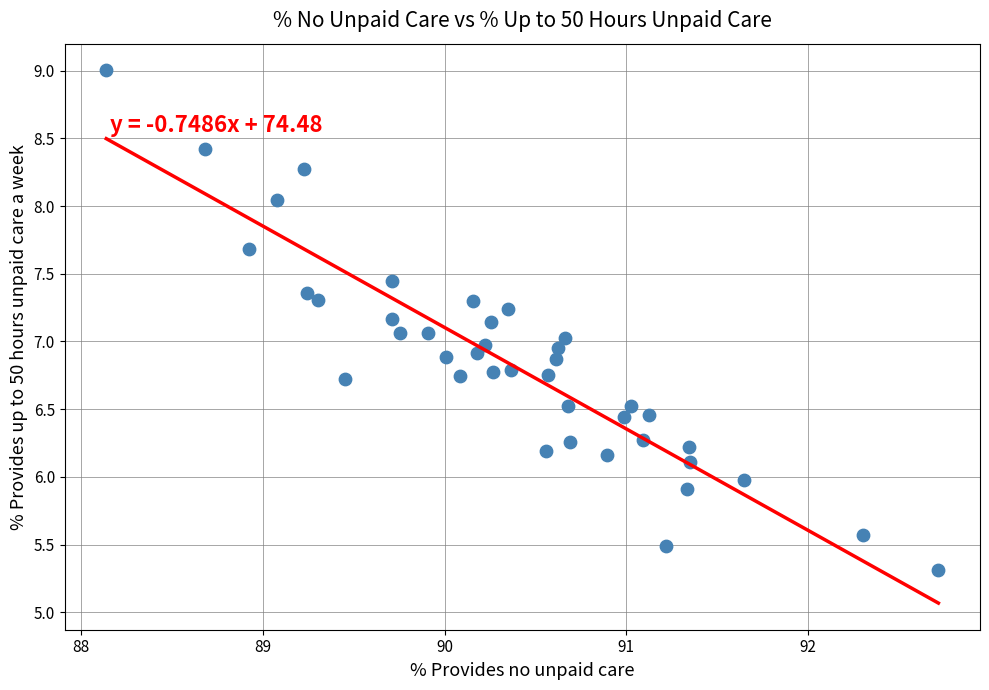

What is the range of X values (max minus min)?

4.6